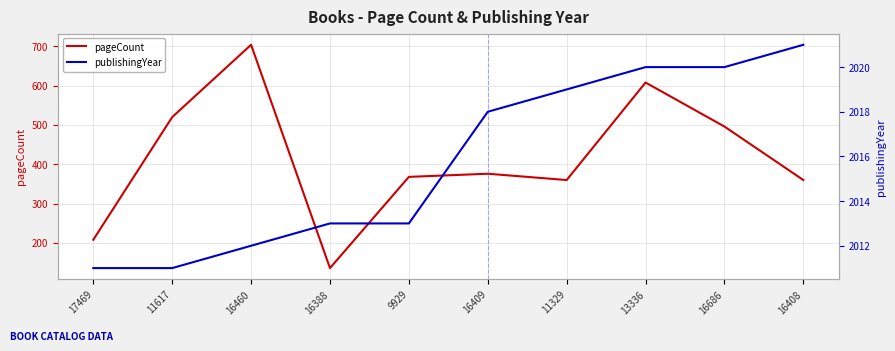

True or false: publishingYear has a value of 2013 at 9929.

True